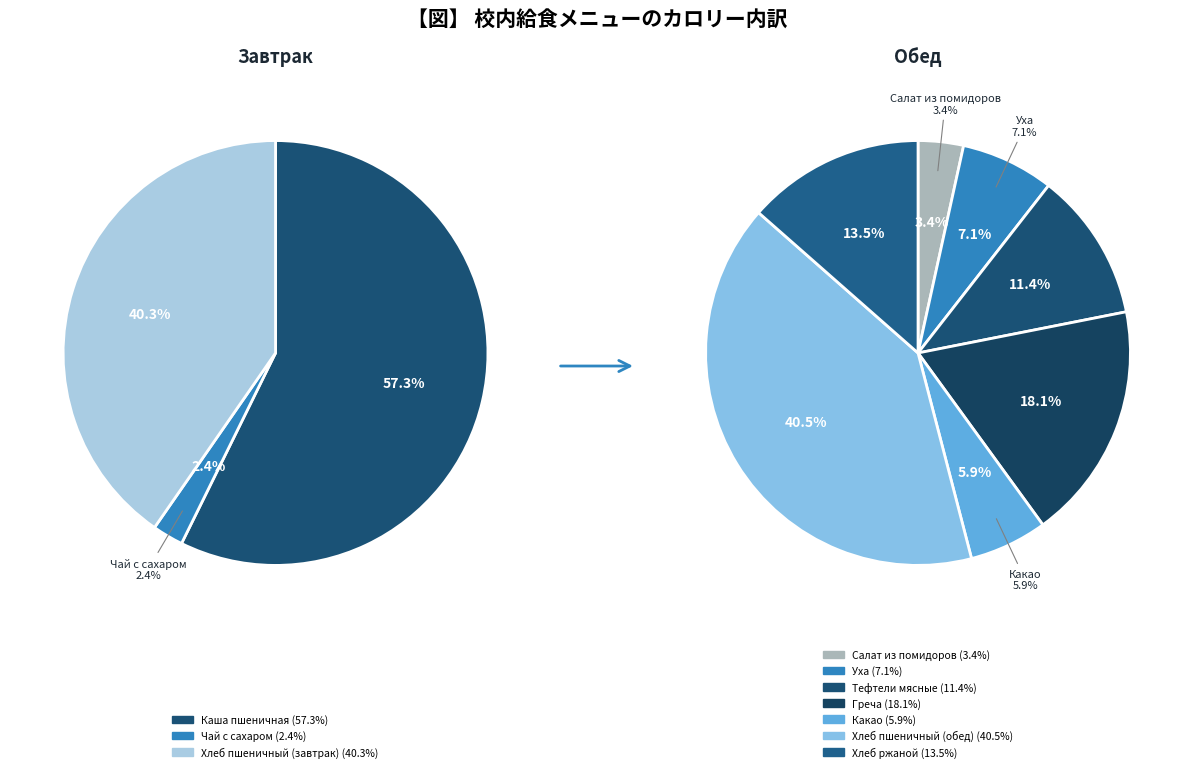

What is the ratio of the value at Греча to the value at Уха?

2.6